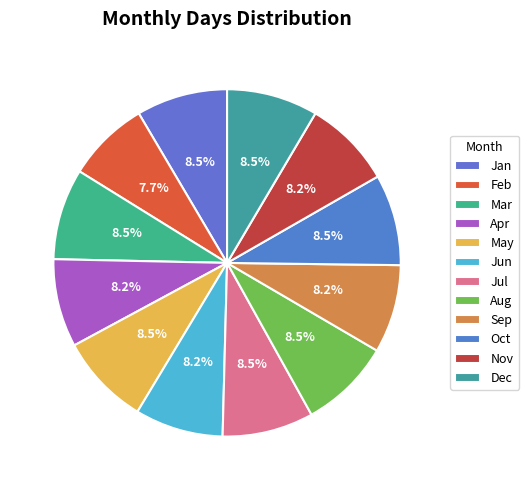

To the nearest percent, what is the average slice percentage?

8%